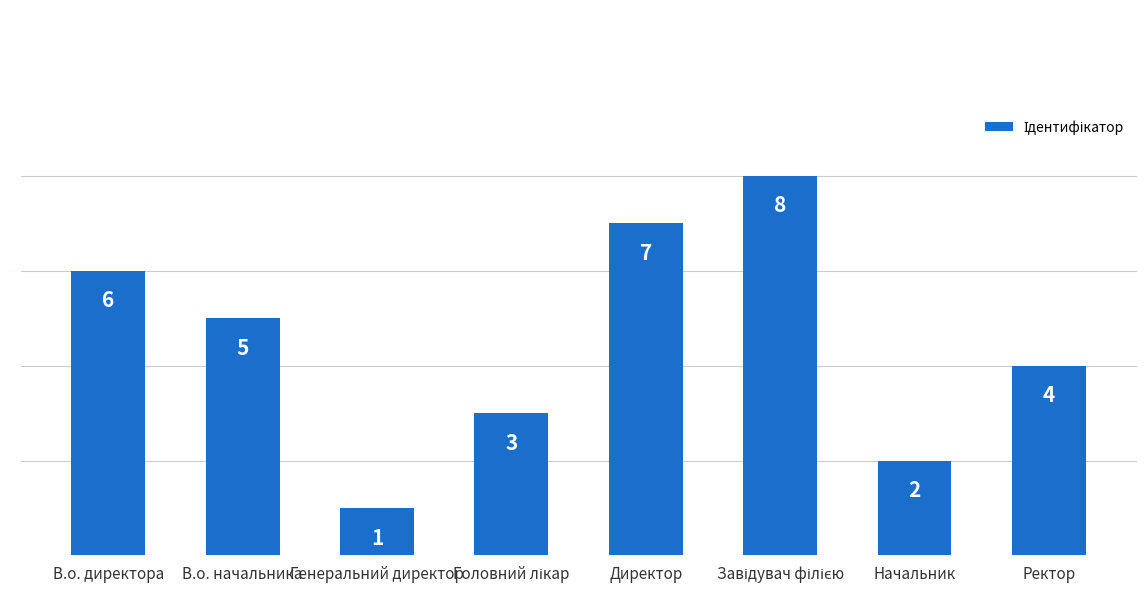

What is the maximum value shown in the chart?

8